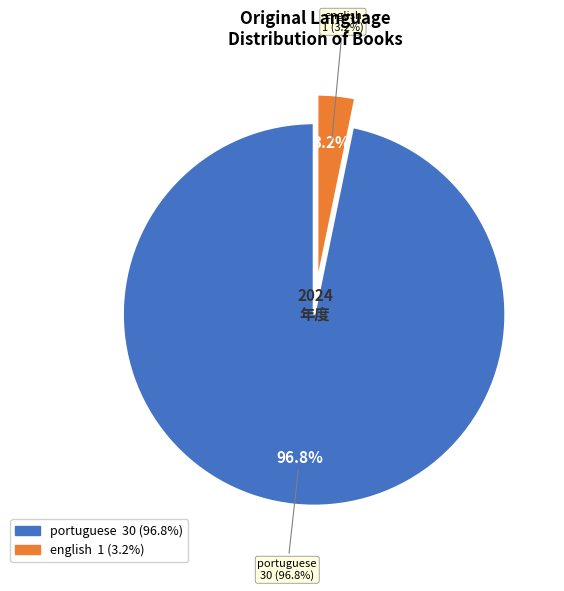

True or false: portuguese accounts for 97% of the total.

True